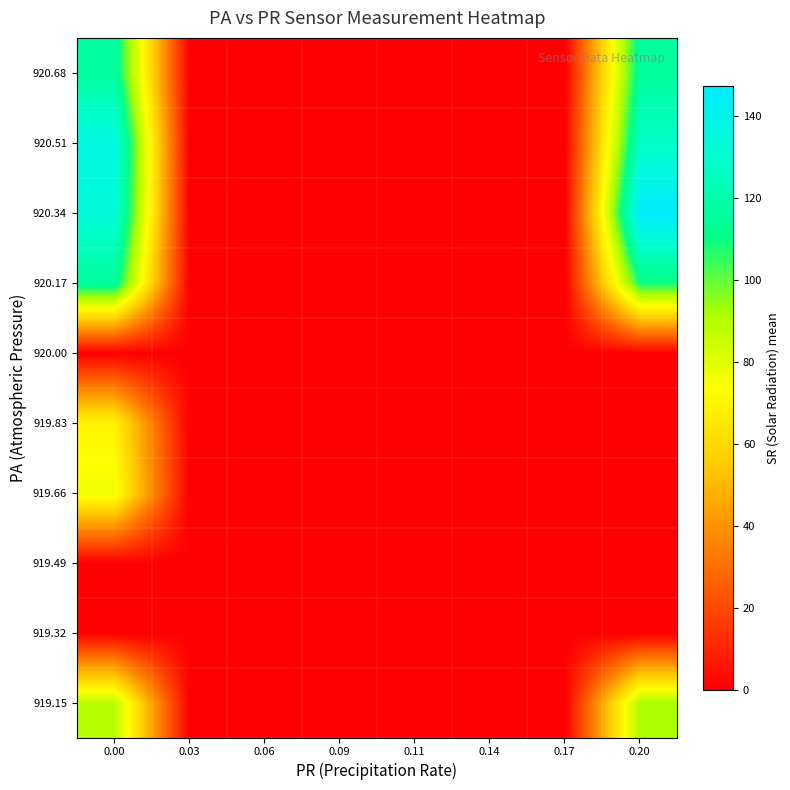

At how many categories does at least one series exceed 24?

2